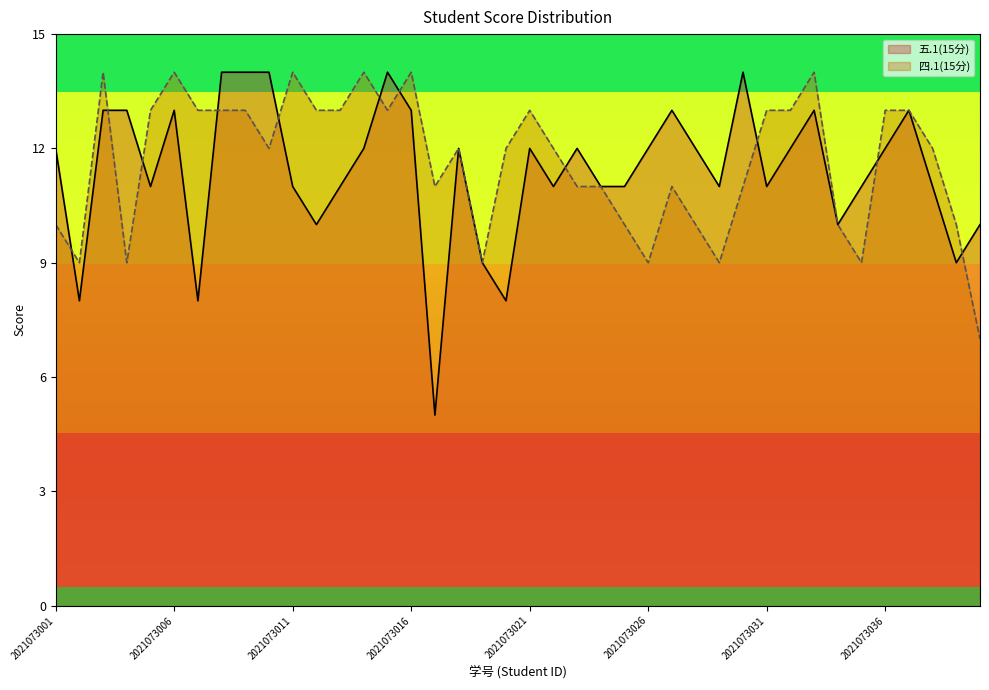

Rank the categories by 五.1(15分) value from lowest to highest.

2021073017, 2021073002, 2021073007, 2021073020, 2021073019, 2021073039, 2021073012, 2021073034, 2021073040, 2021073005, 2021073011, 2021073013, 2021073022, 2021073024, 2021073025, 2021073029, 2021073031, 2021073035, 2021073038, 2021073001, 2021073014, 2021073018, 2021073021, 2021073023, 2021073026, 2021073028, 2021073032, 2021073036, 2021073003, 2021073004, 2021073006, 2021073016, 2021073027, 2021073033, 2021073037, 2021073008, 2021073009, 2021073010, 2021073015, 2021073030